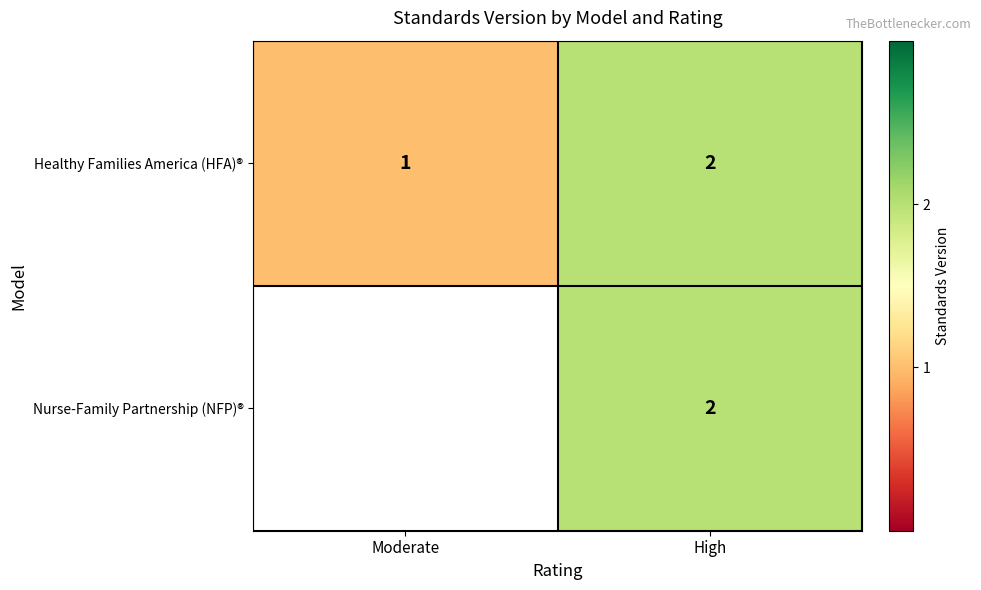

Where is Healthy Families America (HFA)® nearest to the value 1?

Moderate